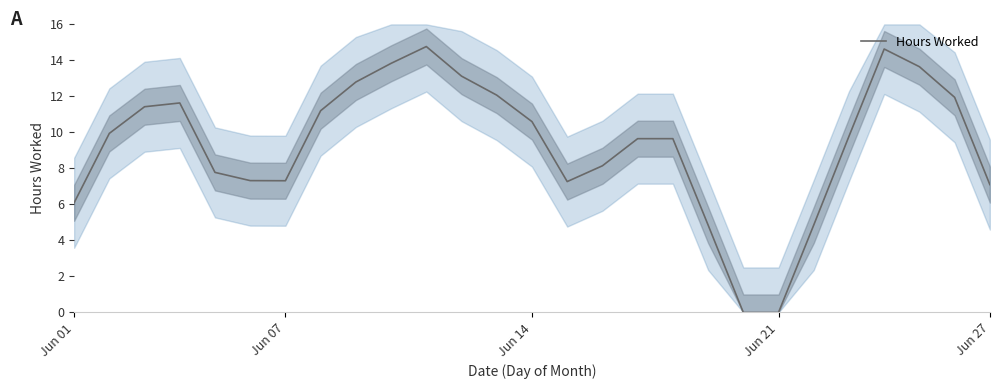

Is it true that the value at 16 is 9.7?

True